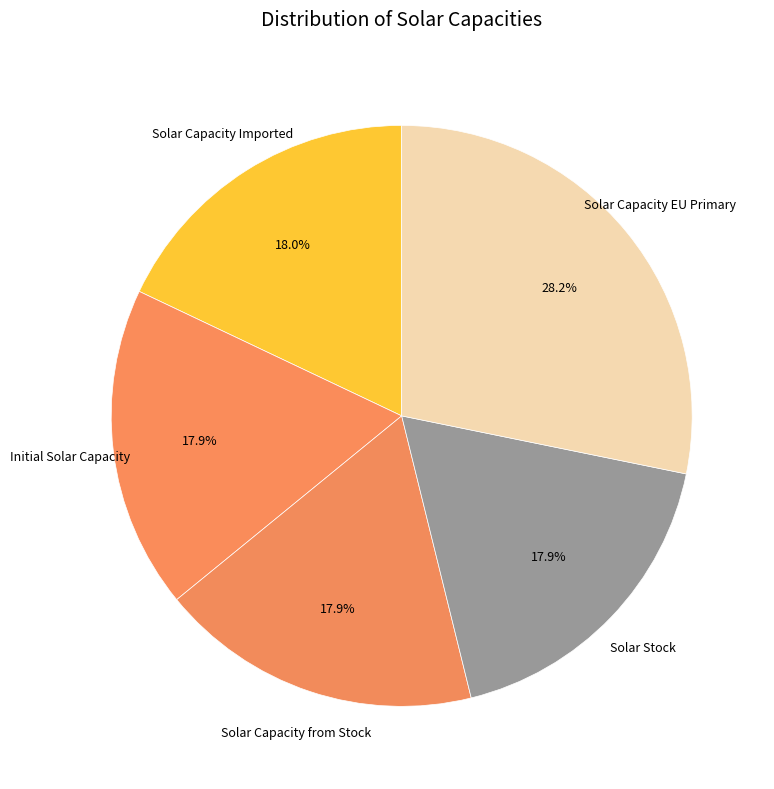

Which slice is the largest?

Solar Capacity EU Primary